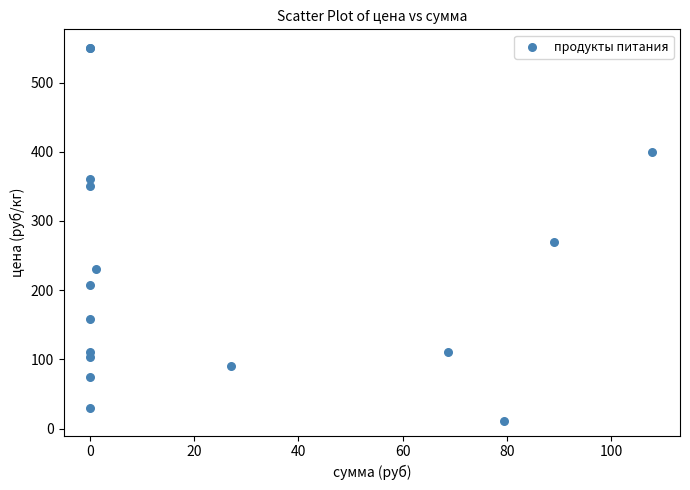

What Y value in the scatter plot is closest to 280?

270.0